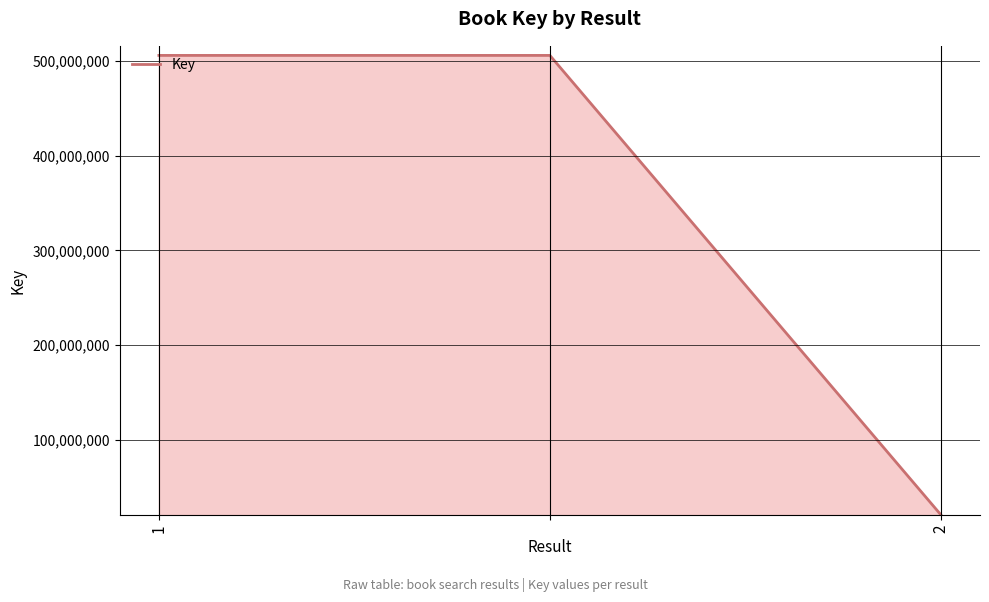

What is the average value?

344265430